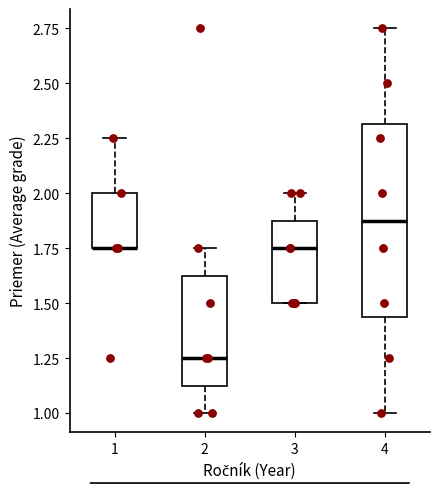

Which box is the tallest, from its lower edge to its upper edge?

4